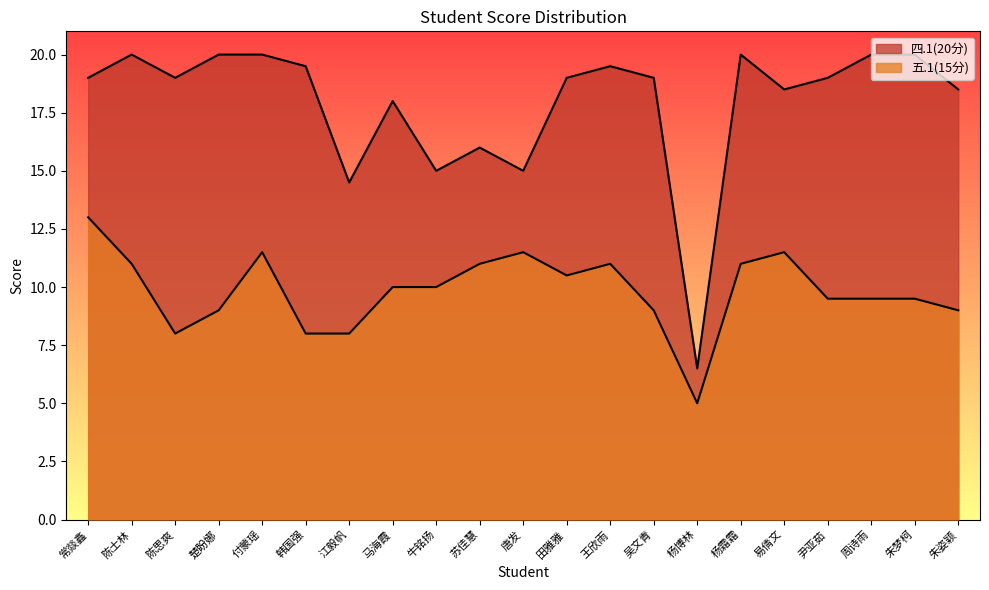

How many lines are shown in the chart?

2